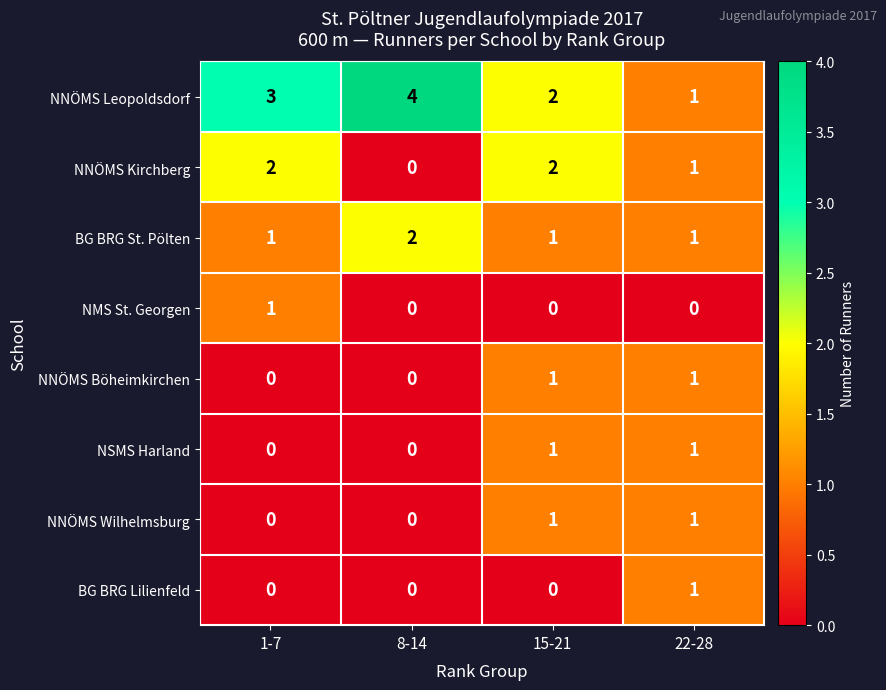

Where is NNÖMS Kirchberg nearest to the value 1?

22-28